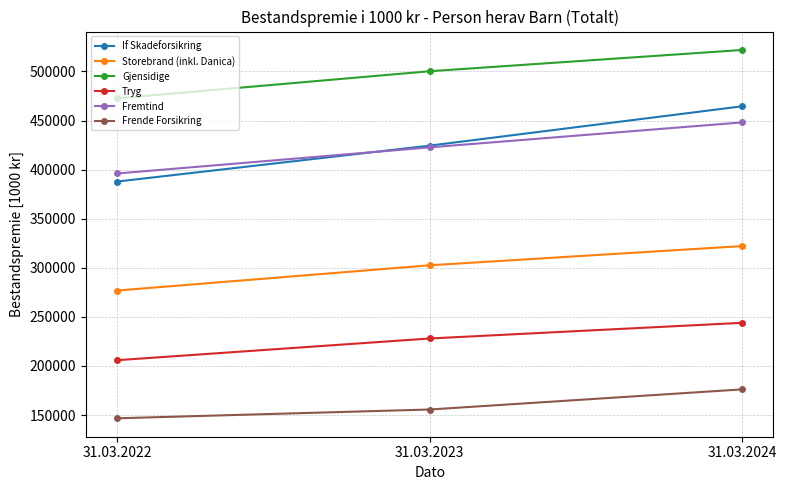

How many If Skadeforsikring values are between 387832 and 464490?

3